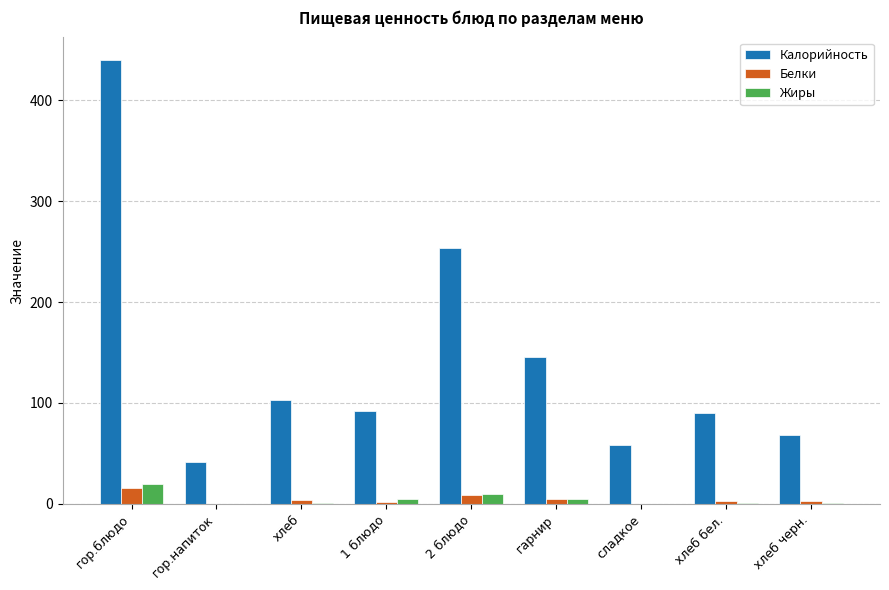

What is the highest value of the Калорийность series?

440.5